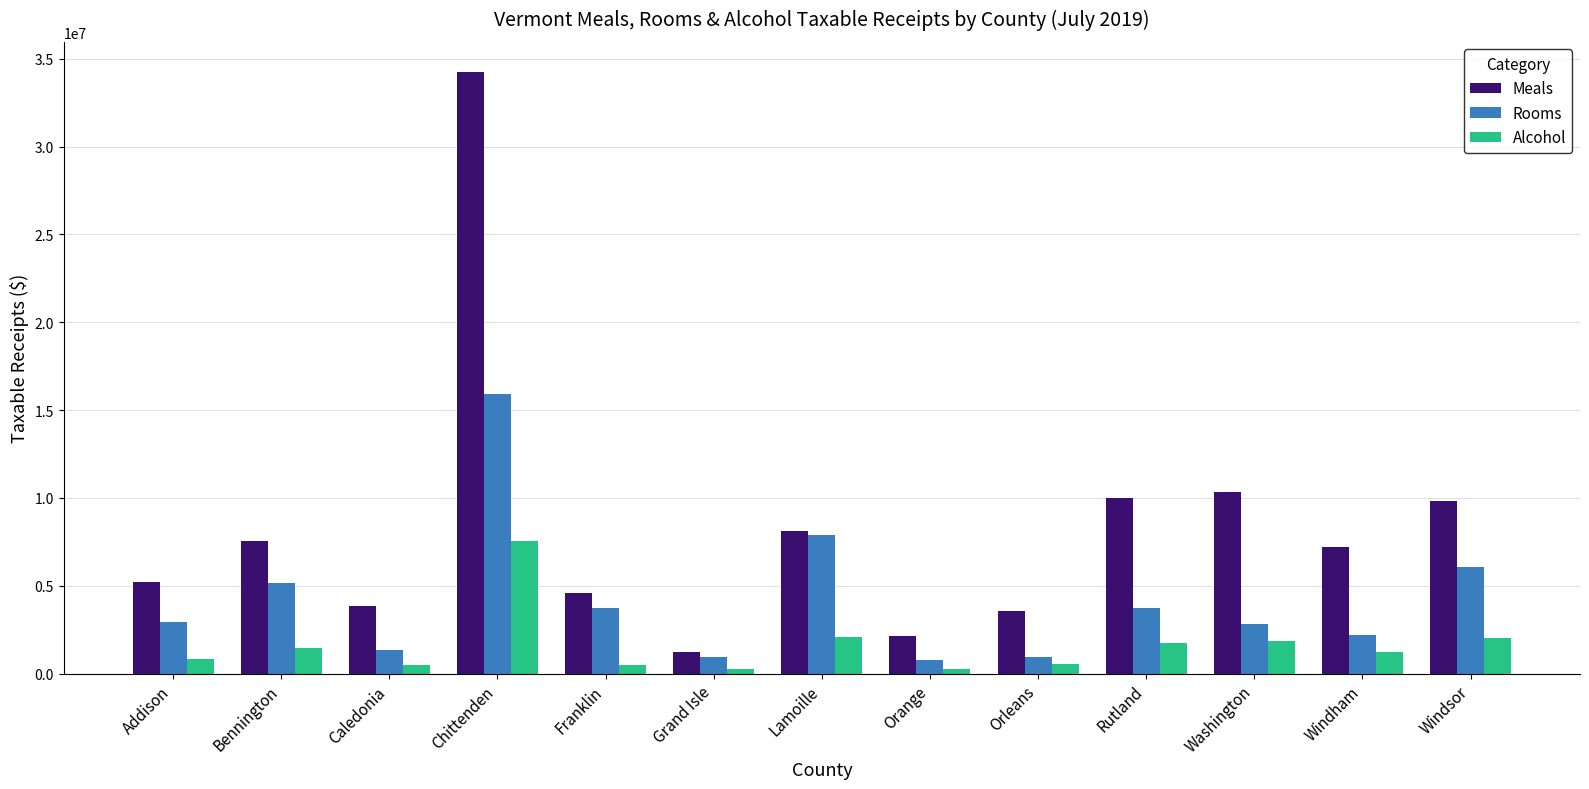

Rank the series at Bennington from lowest to highest value.

Alcohol, Rooms, Meals